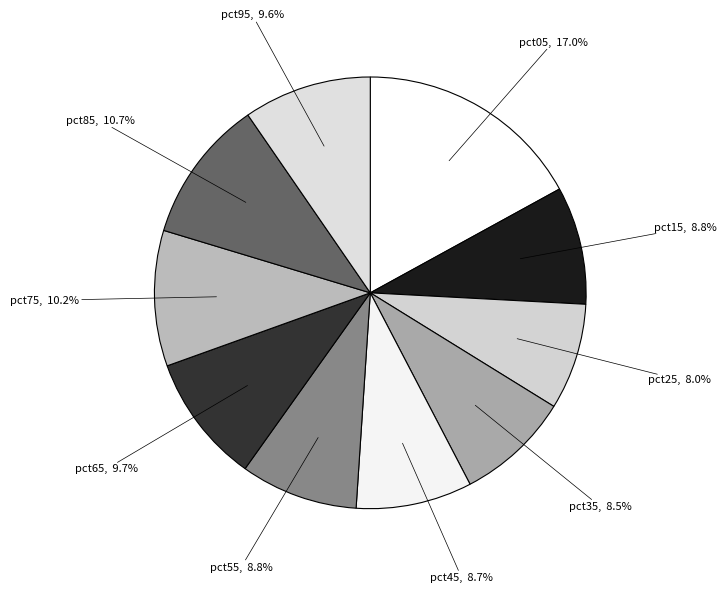

Count the number of slices in the pie.

10